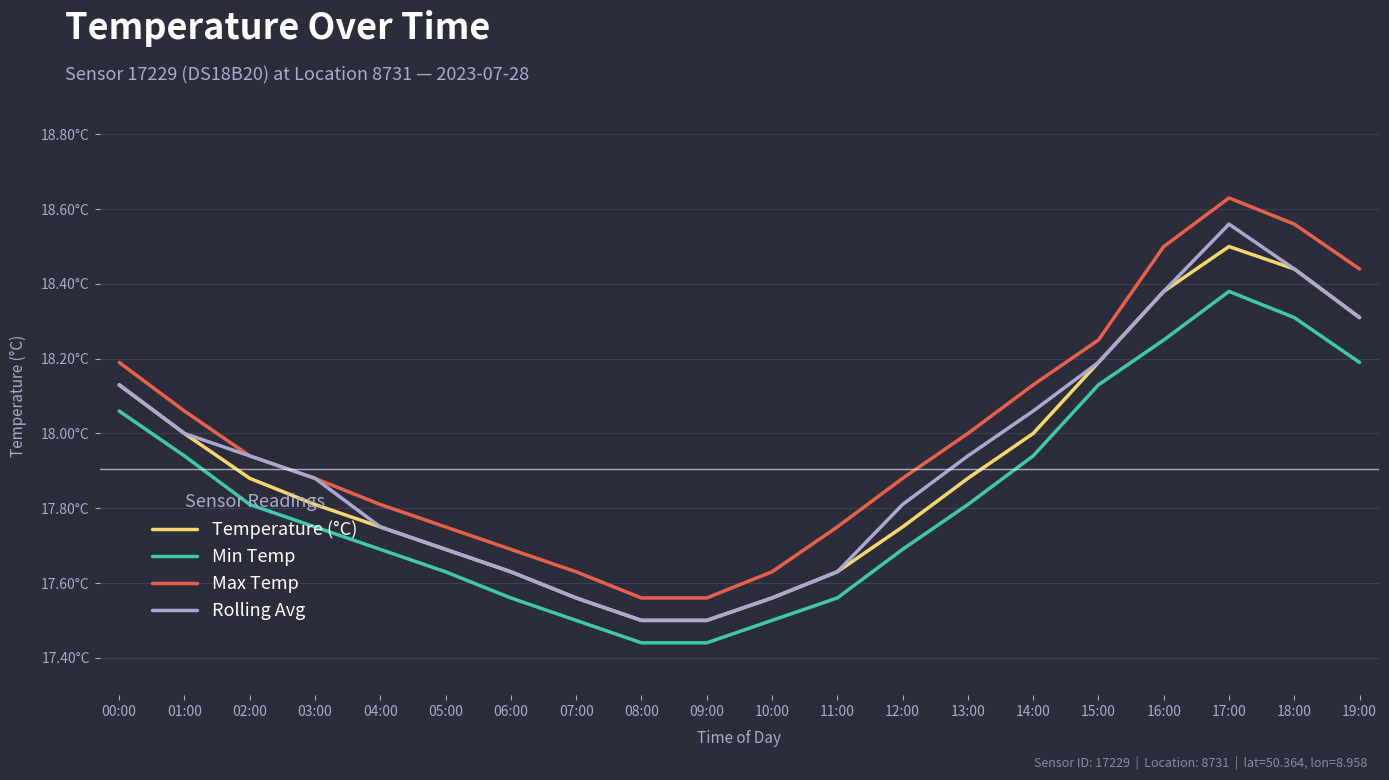

True or false: Min Temp has more than 0 points higher than both neighbors.

True